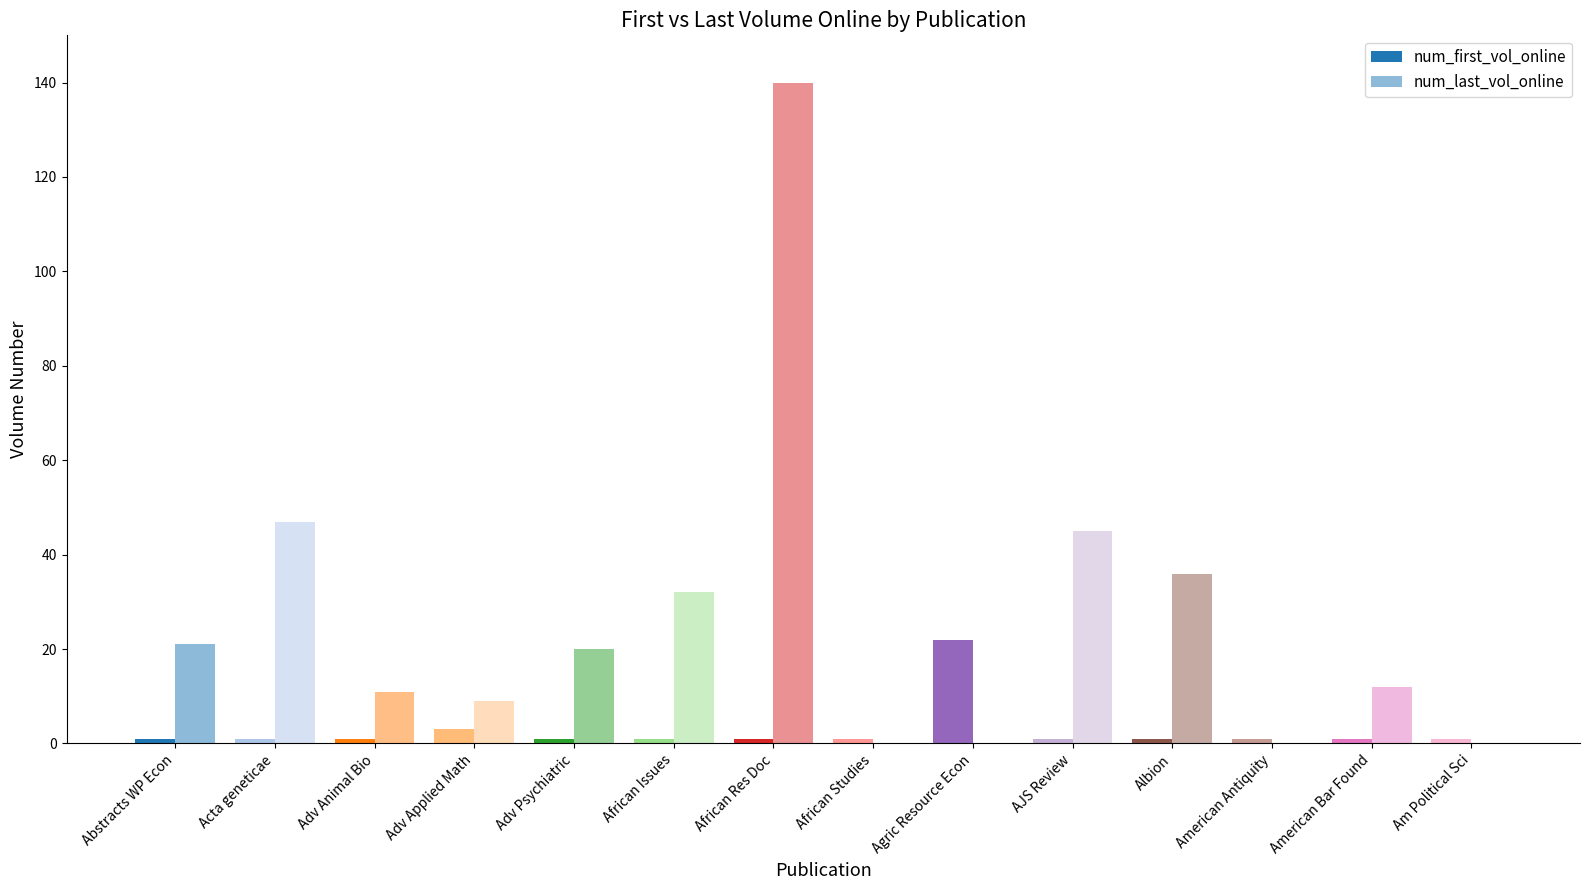

Which category has the highest value in the num_last_vol_online series?

African Res Doc